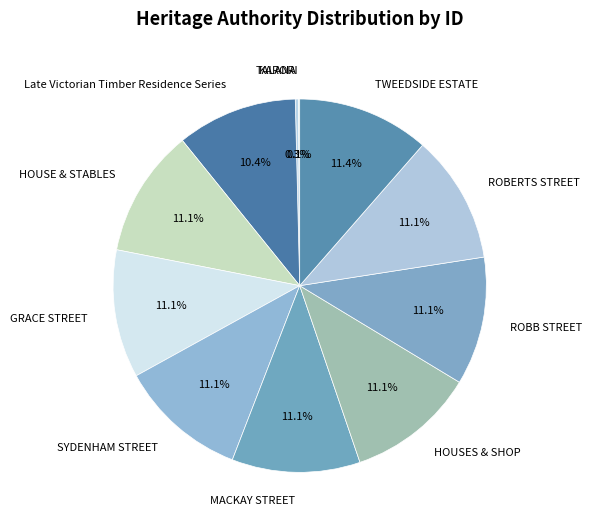

Does HOUSE & STABLES represent more than half of the total?

No